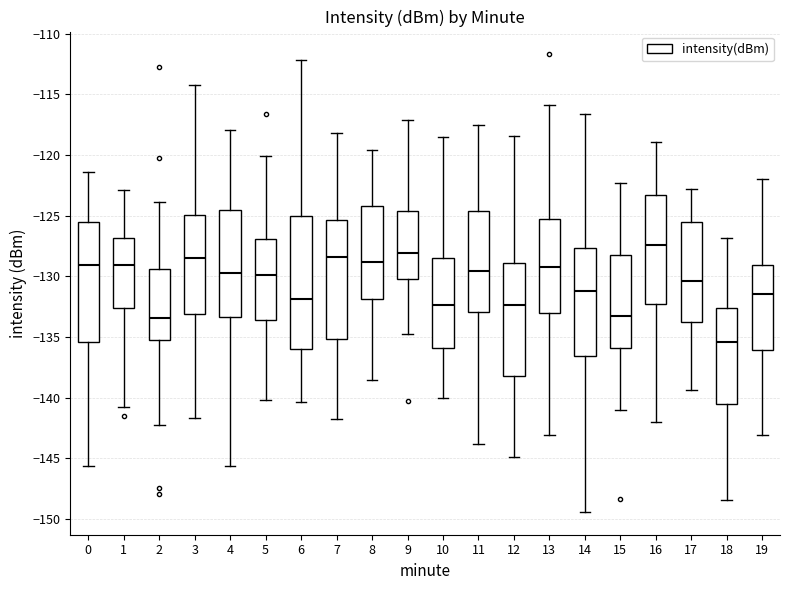

Reading left to right, transcribe this box plot: for each box, give where its median line is, the range the box spans, and where its two whiskers end, as read against the y-axis. The values are not printed on the chart, so give them approximately, as read against the axis.

0: median -129.0, box -135.5 to -125.5, whiskers -145.5 to -121.5
1: median -129.0, box -132.5 to -127.0, whiskers -141.0 to -123.0
2: median -133.5, box -135.0 to -129.5, whiskers -142.0 to -124.0
3: median -128.5, box -133.0 to -125.0, whiskers -141.5 to -114.5
4: median -129.5, box -133.5 to -124.5, whiskers -145.5 to -118.0
5: median -130.0, box -133.5 to -127.0, whiskers -140.0 to -120.0
6: median -132.0, box -136.0 to -125.0, whiskers -140.5 to -112.0
7: median -128.5, box -135.0 to -125.5, whiskers -142.0 to -118.0
8: median -129.0, box -132.0 to -124.0, whiskers -138.5 to -119.5
9: median -128.0, box -130.0 to -124.5, whiskers -135.0 to -117.0
10: median -132.5, box -136.0 to -128.5, whiskers -140.0 to -118.5
11: median -129.5, box -133.0 to -124.5, whiskers -144.0 to -117.5
12: median -132.5, box -138.0 to -129.0, whiskers -145.0 to -118.5
13: median -129.0, box -133.0 to -125.5, whiskers -143.0 to -116.0
14: median -131.5, box -136.5 to -127.5, whiskers -149.5 to -116.5
15: median -133.5, box -136.0 to -128.0, whiskers -141.0 to -122.5
16: median -127.5, box -132.5 to -123.5, whiskers -142.0 to -119.0
17: median -130.5, box -134.0 to -125.5, whiskers -139.5 to -123.0
18: median -135.5, box -140.5 to -132.5, whiskers -148.5 to -127.0
19: median -131.5, box -136.0 to -129.0, whiskers -143.0 to -122.0